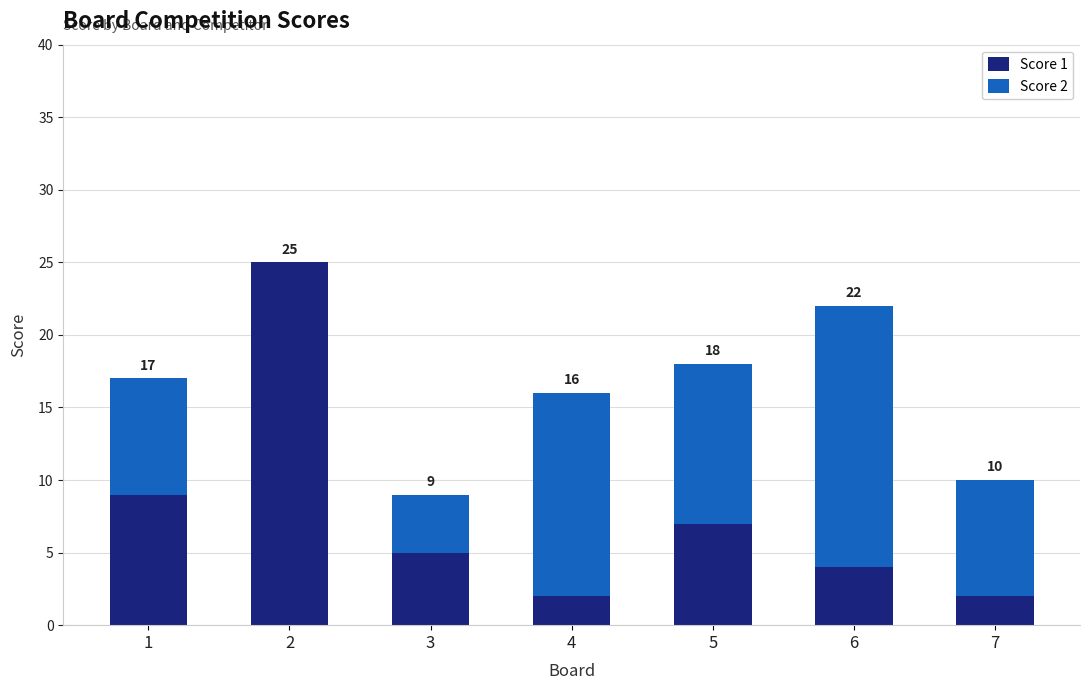

Count the Score 2 values in the range 4 to 14.

5